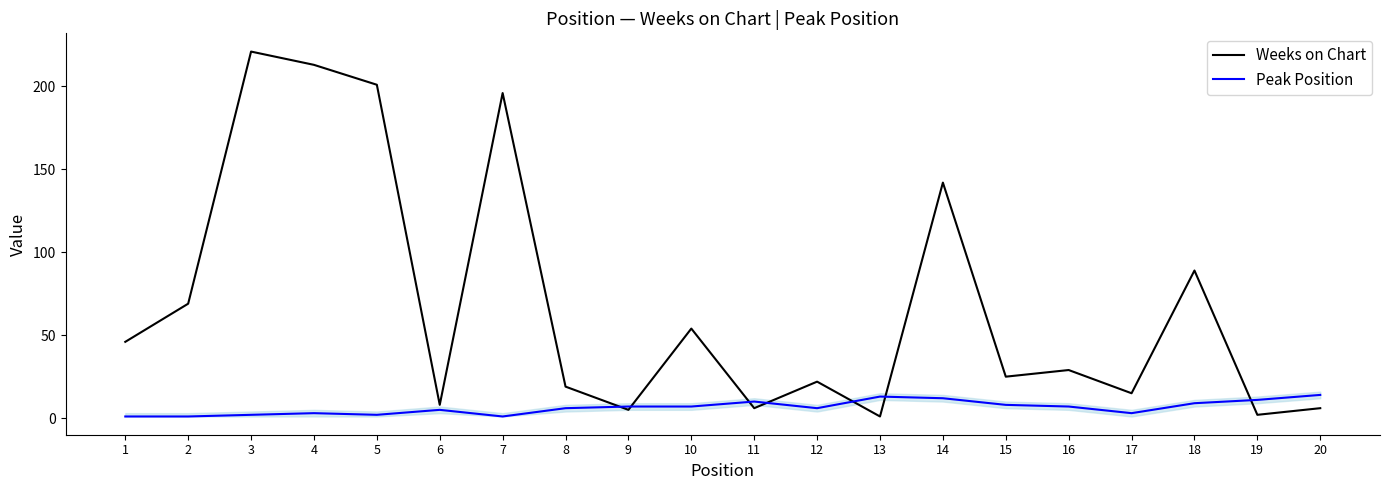

At which label is Weeks on Chart closest to 111?

18